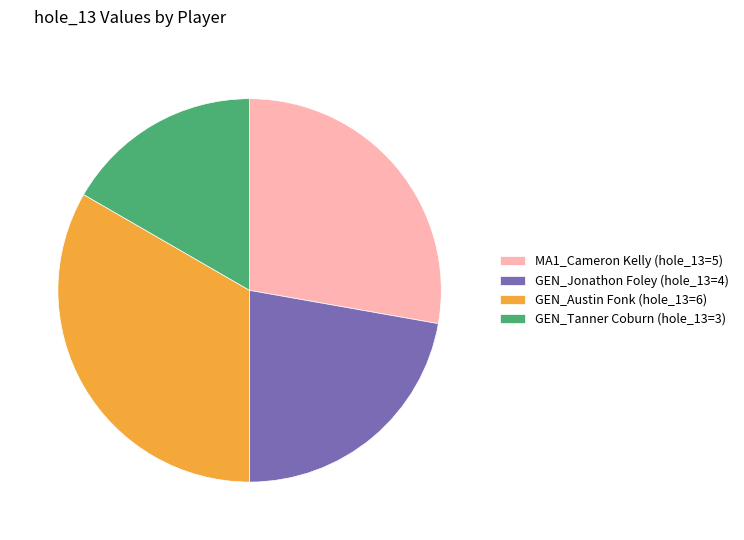

Count the number of slices in the pie.

4